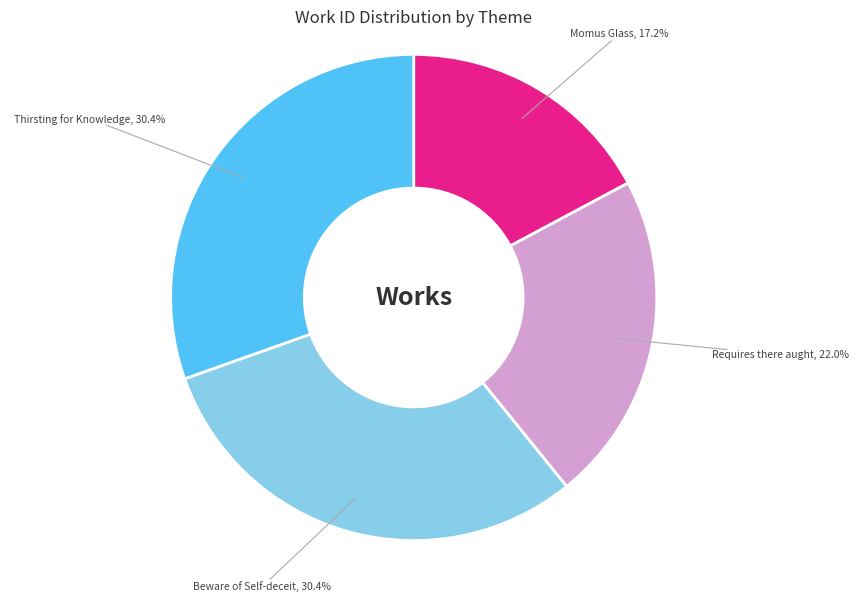

What is the ratio of the value at Beware of Self-deceit to the value at Requires there aught?

1.4